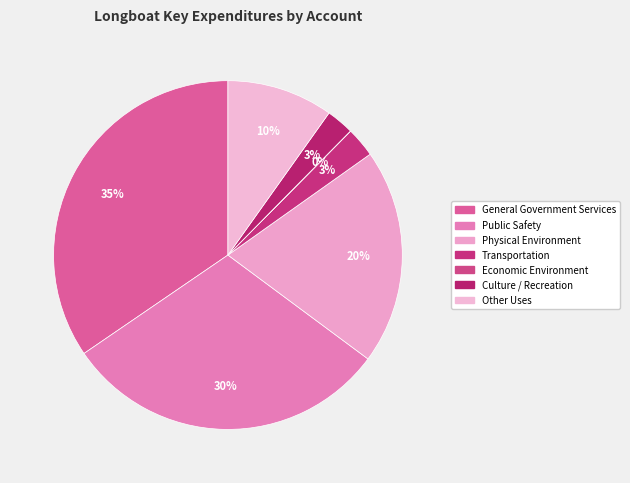

Count the number of slices in the pie.

7